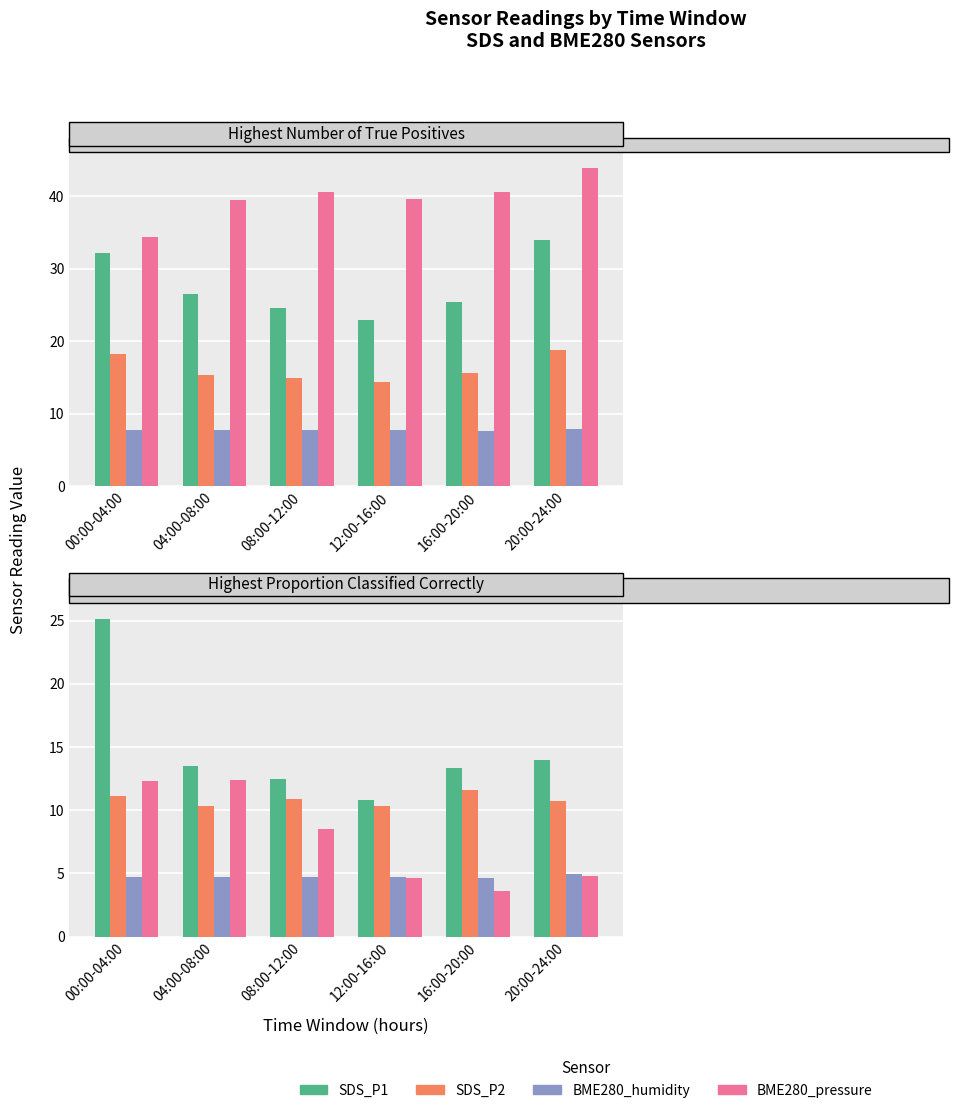

At which label is BME280_pressure closest to 8?

08:00-12:00